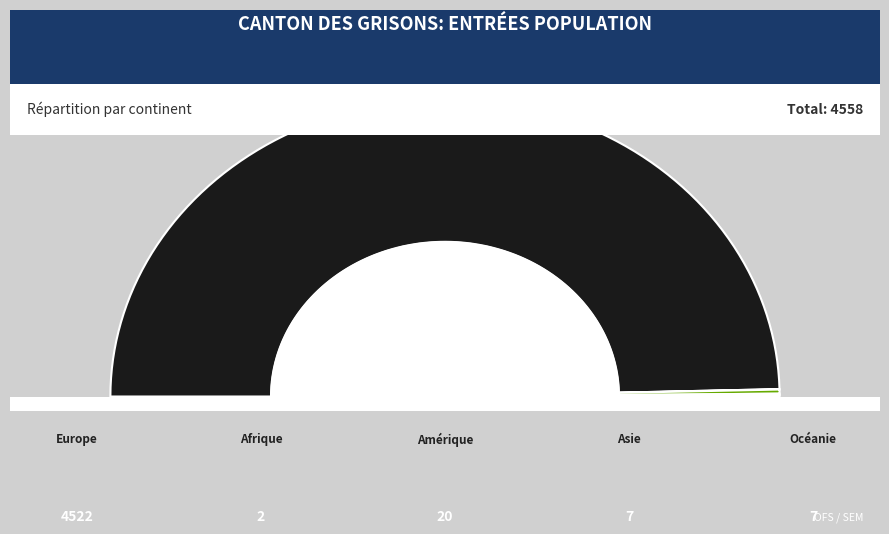

Is the sum of Asie and Océanie greater than half?

No